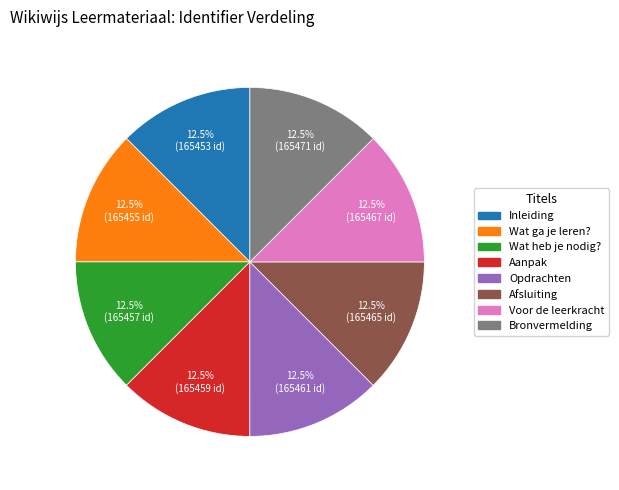

Combined, do Voor de leerkracht and Bronvermelding account for over 50%?

No